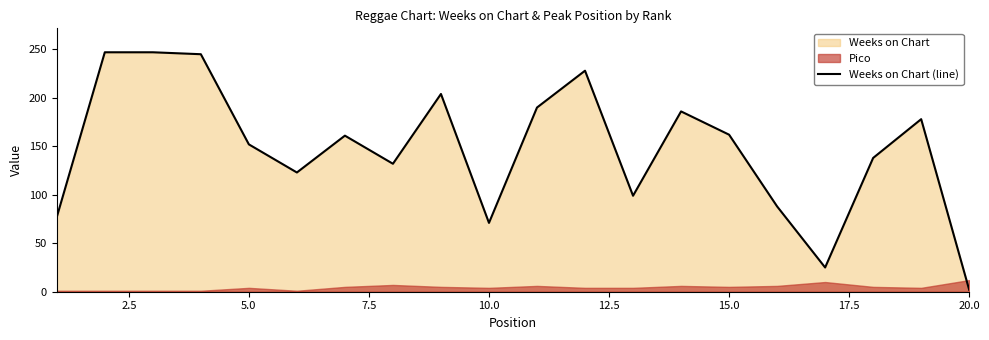

Does the chart display data point markers on the line(s)?

No